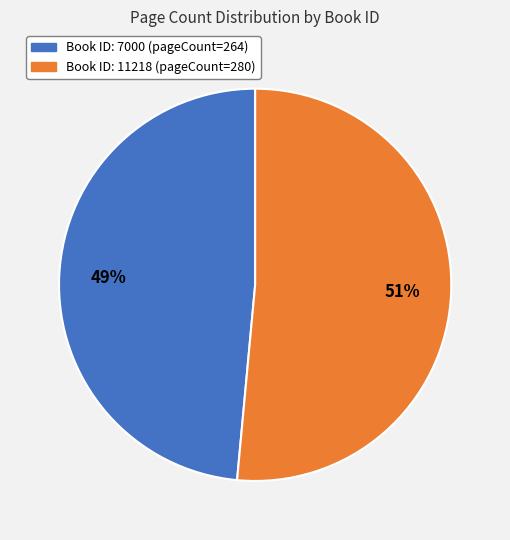

To the nearest percent, what is the average slice percentage?

50%